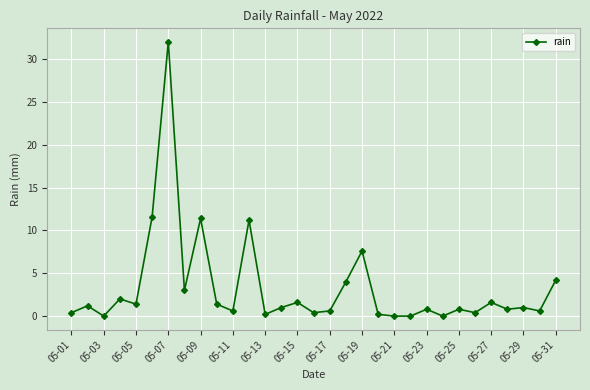

True or false: there are more than 0 points higher than both neighbors.

True